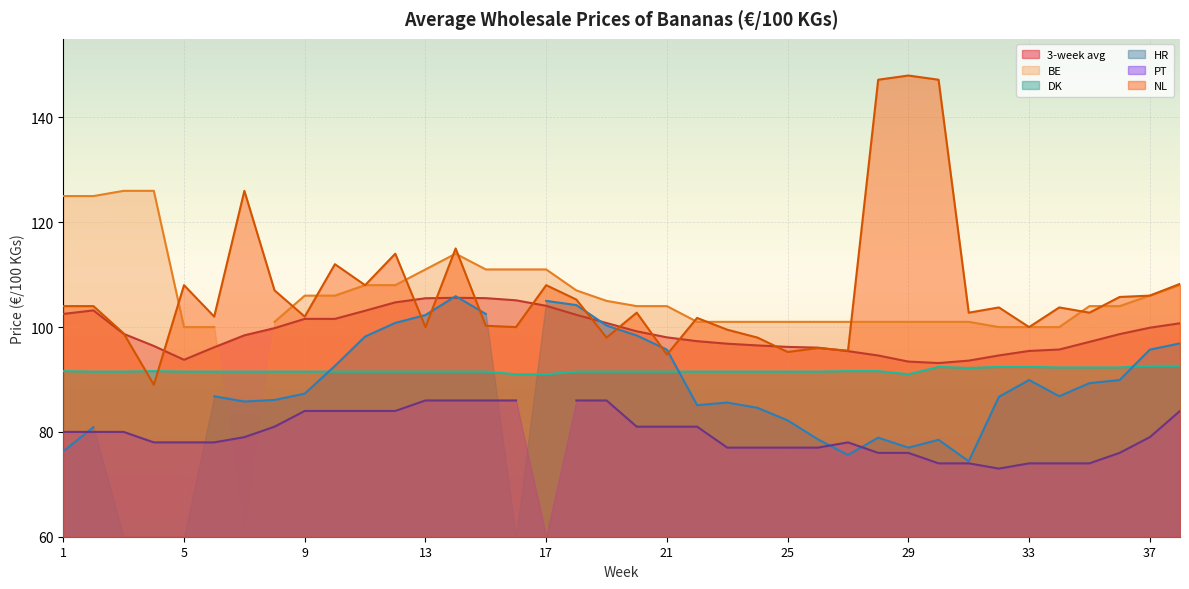

Where is the first local maximum for NL?

5